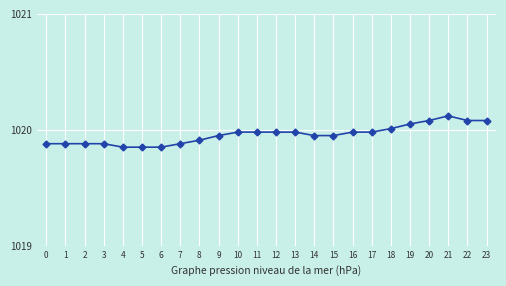

What is the value of the 22nd point from the left?

1020.1